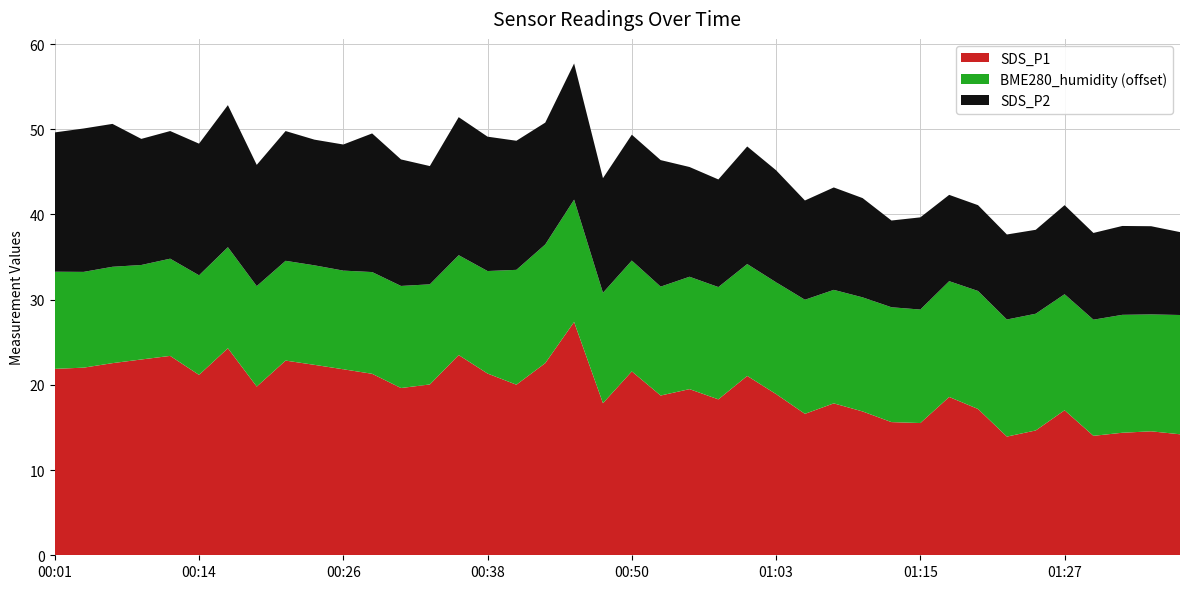

Reading left to right, what are all the values shown in this chart?

SDS_P1: 00:01=21.9	00:04=22.0	00:06=22.6	00:09=23.0	00:11=23.4	00:14=21.2	00:16=24.3	00:18=19.8	00:21=22.9	00:23=22.4	00:26=21.8	00:28=21.3	00:31=19.6	00:33=20.1	00:36=23.5	00:38=21.3	00:40=20.0	00:43=22.6	00:45=27.4	00:48=17.9	00:50=21.6	00:53=18.8	00:55=19.5	00:58=18.3	01:00=21.1	01:03=18.9	01:05=16.6	01:08=17.8	01:10=16.9	01:12=15.6	01:15=15.5	01:17=18.6	01:20=17.2	01:22=13.9	01:25=14.7	01:27=17.0	01:30=14.0	01:32=14.4	01:34=14.6	01:37=14.2
SDS_P2: 00:01=16.4	00:04=16.8	00:06=16.8	00:09=14.8	00:11=15.0	00:14=15.4	00:16=16.7	00:18=14.2	00:21=15.2	00:23=14.8	00:26=14.8	00:28=16.3	00:31=14.8	00:33=13.9	00:36=16.2	00:38=15.8	00:40=15.2	00:43=14.3	00:45=16.0	00:48=13.4	00:50=14.8	00:53=14.8	00:55=12.9	00:58=12.6	01:00=13.8	01:03=13.2	01:05=11.7	01:08=12.0	01:10=11.7	01:12=10.2	01:15=10.8	01:17=10.1	01:20=10.1	01:22=10.0	01:25=9.8	01:27=10.4	01:30=10.2	01:32=10.4	01:34=10.3	01:37=9.7
BME280_humidity: 00:01=61.4	00:04=61.2	00:06=61.3	00:09=61.1	00:11=61.4	00:14=61.7	00:16=61.9	00:18=61.8	00:21=61.7	00:23=61.7	00:26=61.6	00:28=61.9	00:31=62.0	00:33=61.8	00:36=61.7	00:38=62.0	00:40=63.5	00:43=63.9	00:45=64.4	00:48=63.0	00:50=63.0	00:53=62.8	00:55=63.2	00:58=63.2	01:00=63.1	01:03=63.1	01:05=63.4	01:08=63.3	01:10=63.4	01:12=63.5	01:15=63.3	01:17=63.6	01:20=63.9	01:22=63.7	01:25=63.7	01:27=63.6	01:30=63.6	01:32=63.8	01:34=63.7	01:37=64.0